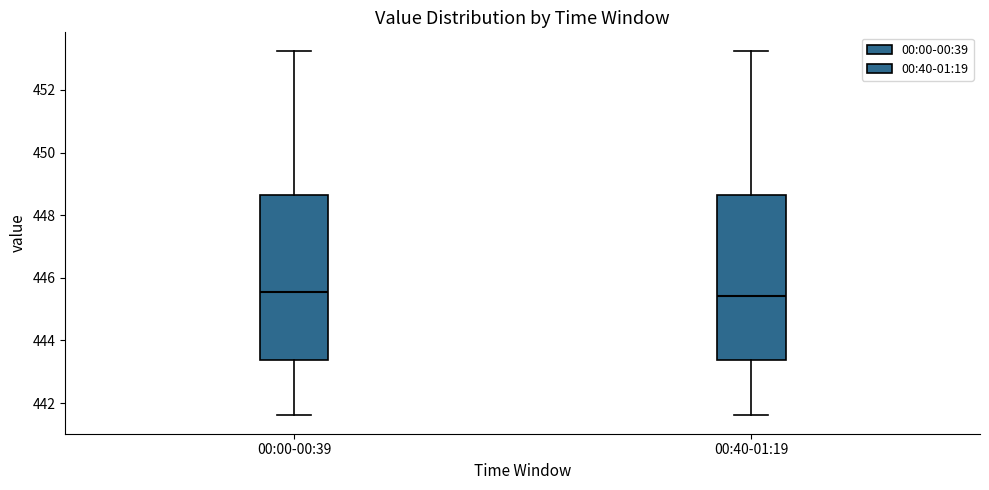

Reading left to right, read every box against the y-axis: the position of its median line, the range the box covers, and the ends of its whiskers. The values are not printed on the chart, so give them approximately, as read against the axis.

00:00-00:39: median 445.6, box 443.4 to 448.6, whiskers 441.6 to 453.2
00:40-01:19: median 445.4, box 443.4 to 448.6, whiskers 441.6 to 453.2